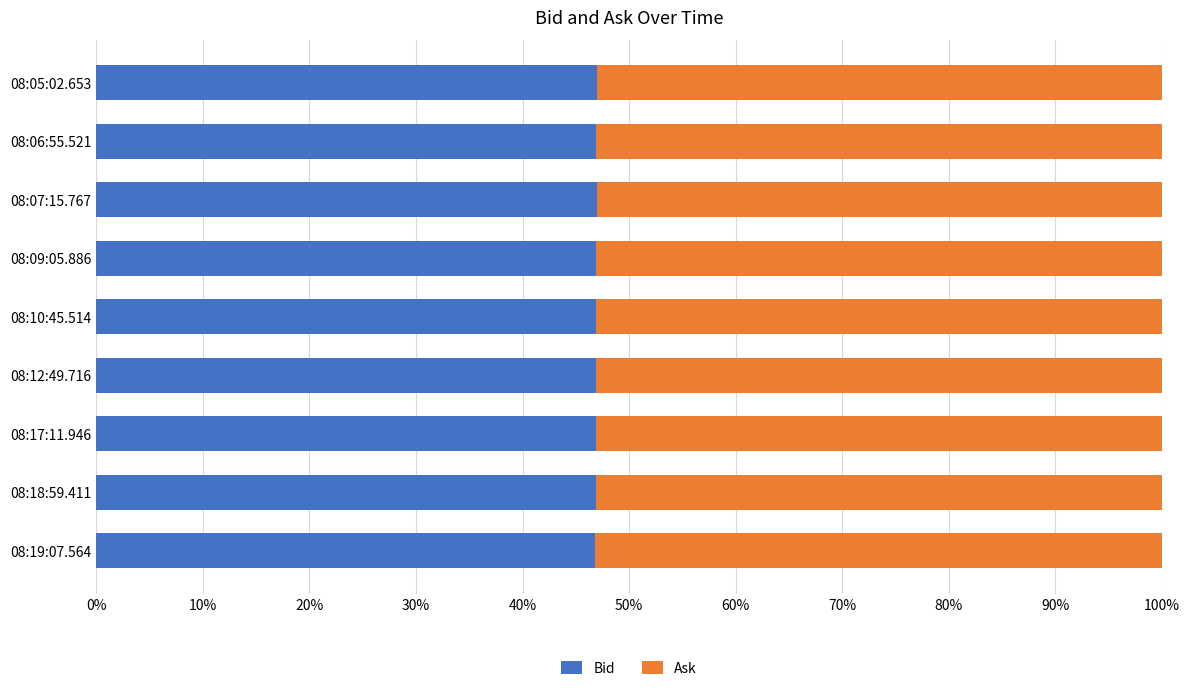

What is the highest value of the Bid series?

46.9